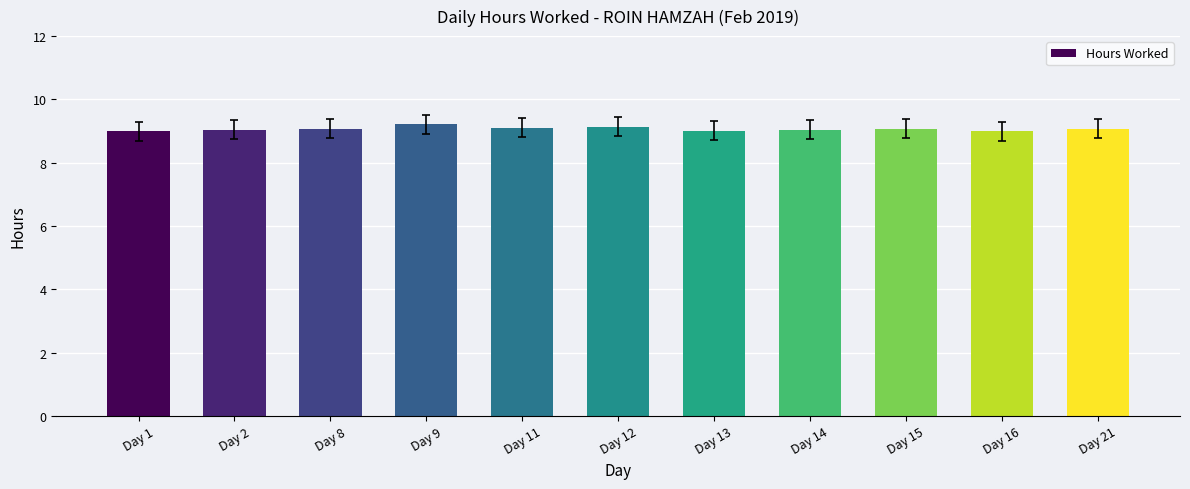

True or false: the data shows 9.2 at Day 9.

True